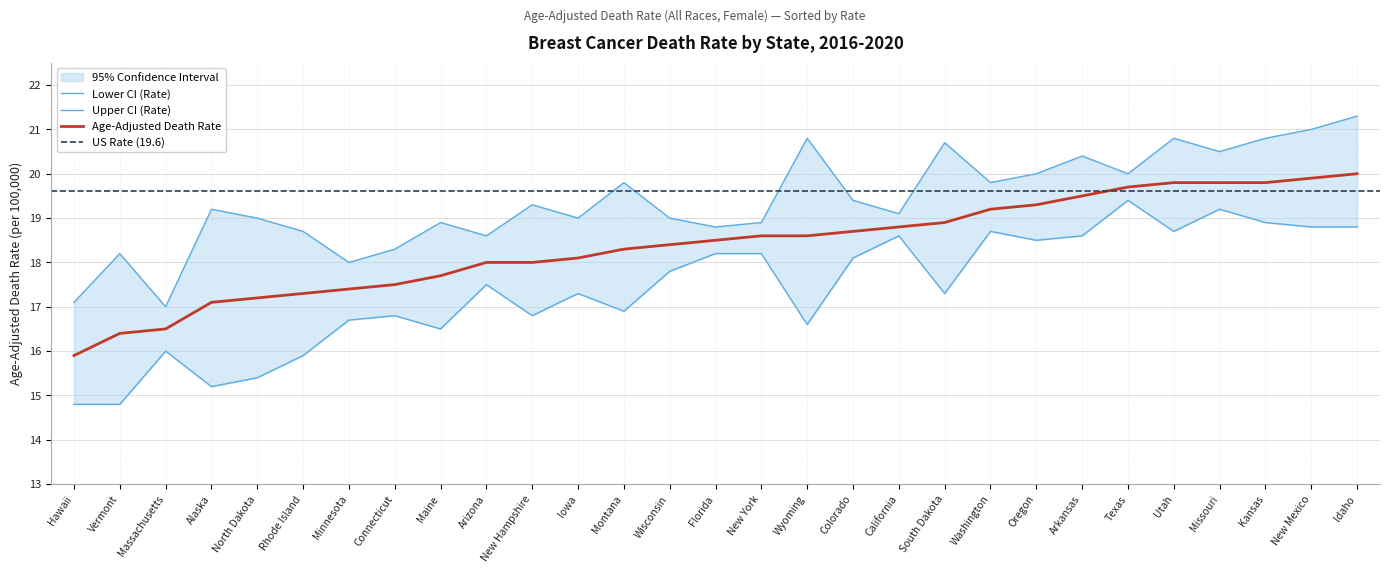

What is the label of the 2nd point from the left?

Vermont